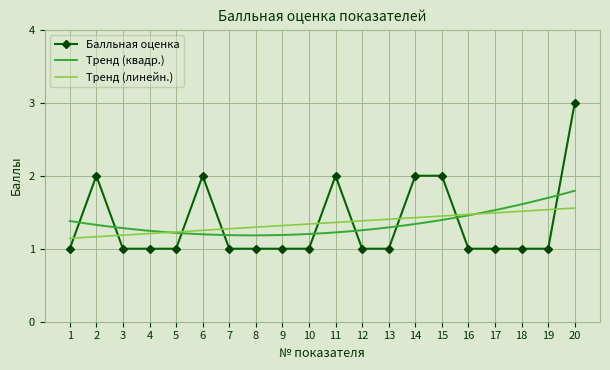

How many interior local peaks (higher than both neighbors) does the data have?

3